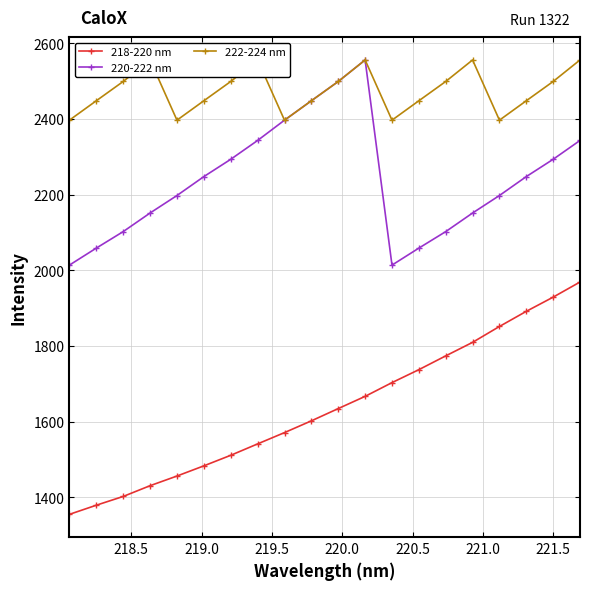

What is the lowest value of the 218-220 nm series?

1355.0